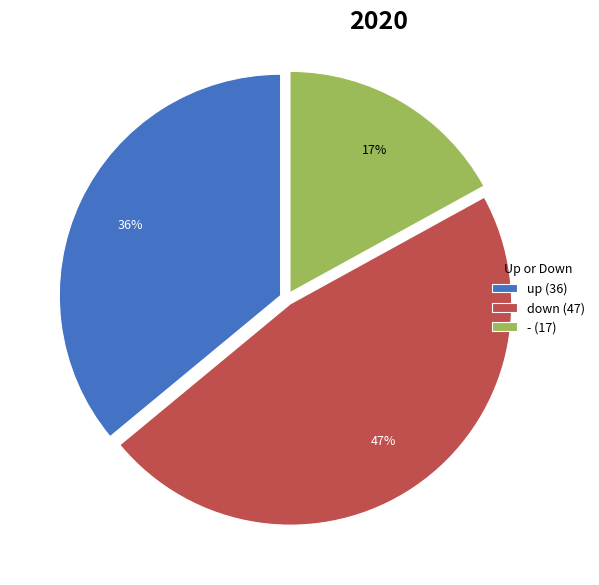

Does any single category account for the majority?

No